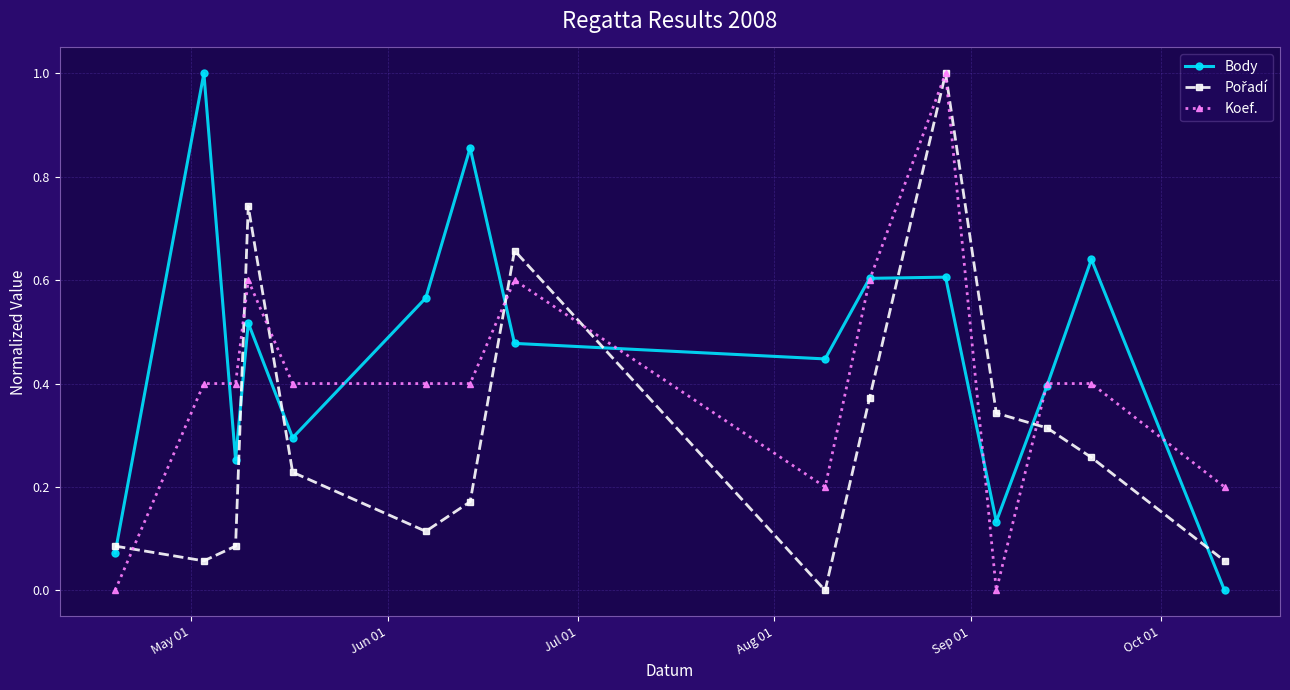

True or false: Body has more than 2 interior local peaks.

True